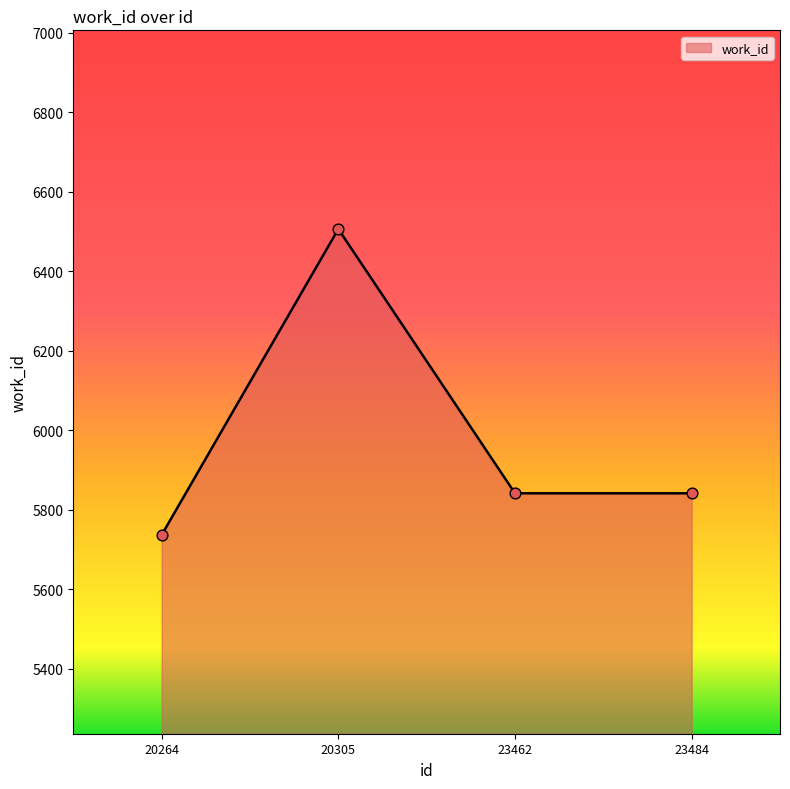

What is the change in value from 20264 to 20305?

+770